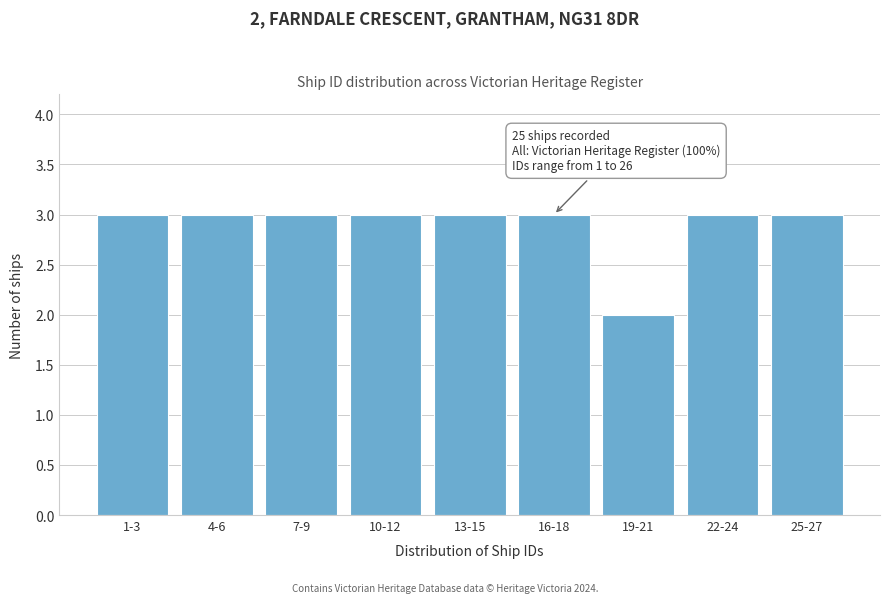

Reading left to right, transcribe all the data shown in this chart.

3	3	3	3	3	3	2	3	3